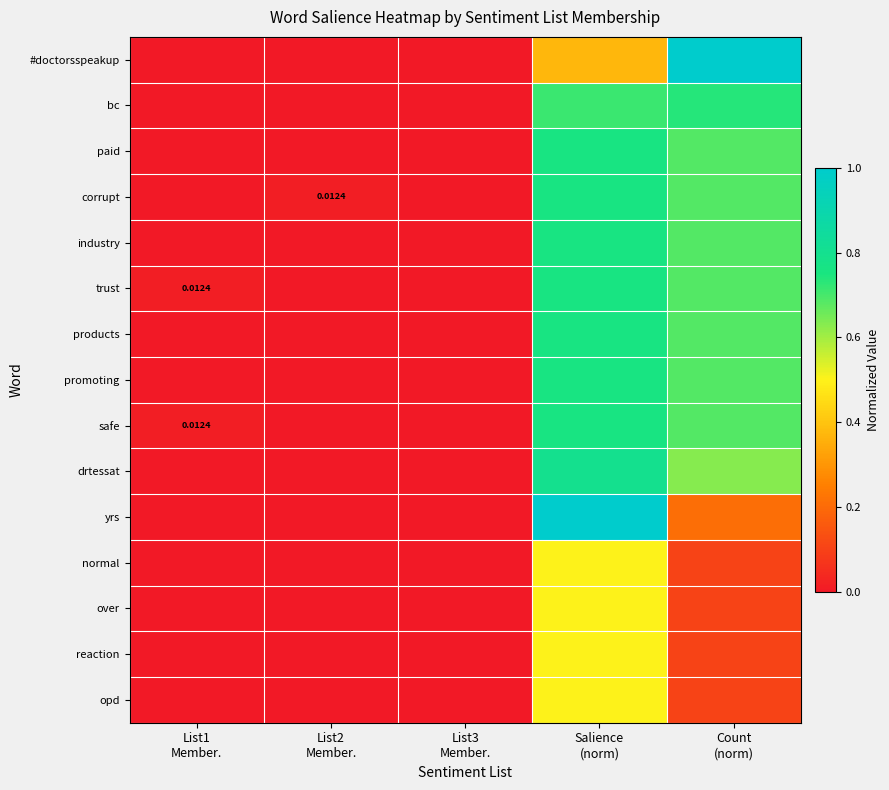

How many data points in yrs are above 0?

2